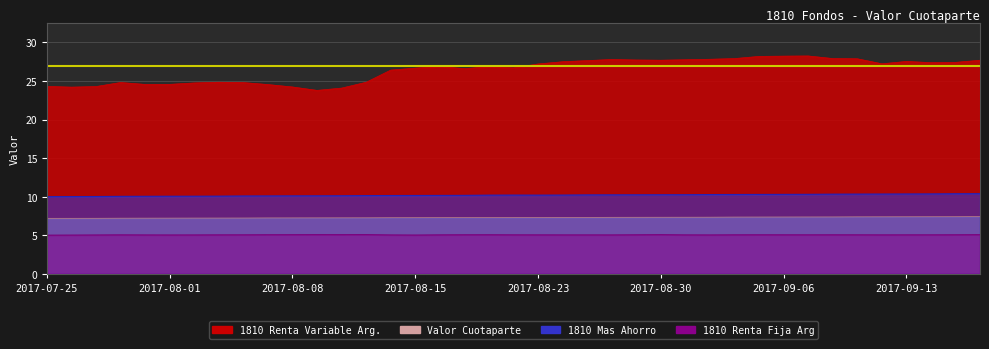

What is the difference between the 1810 Mas Ahorro values at 2017-08-08 and 2017-07-25?

0.1